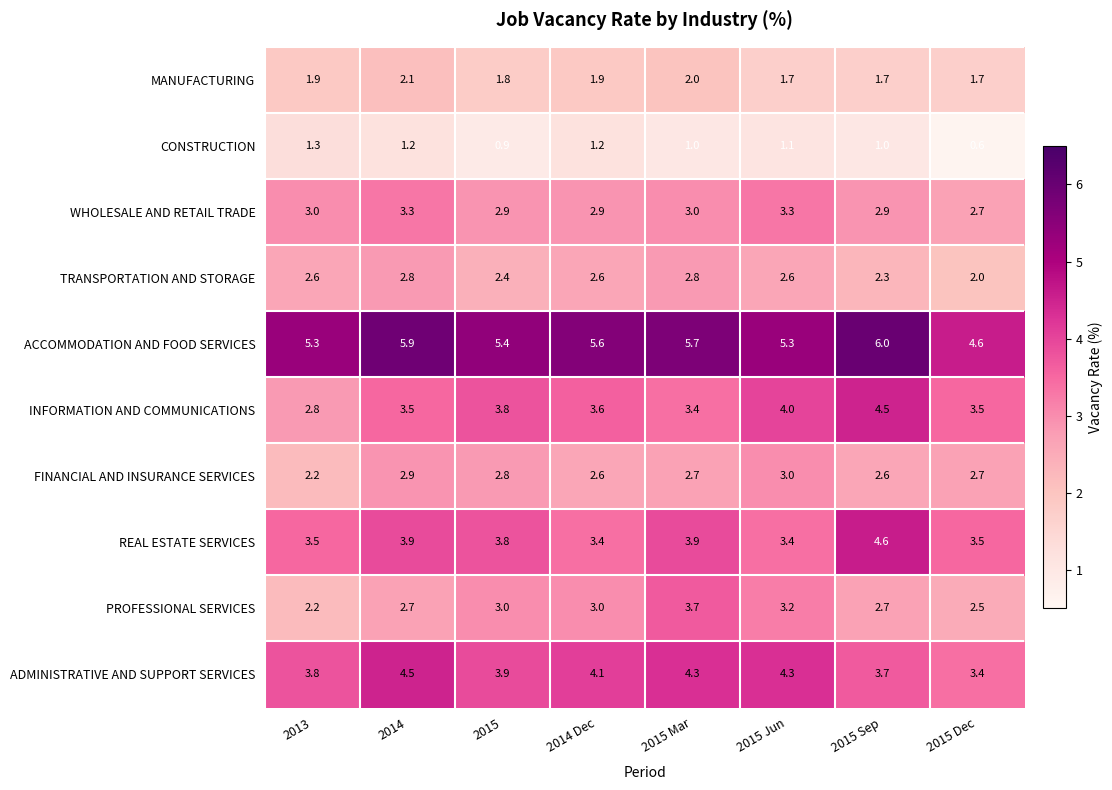

At how many categories does at least one series exceed 0?

8